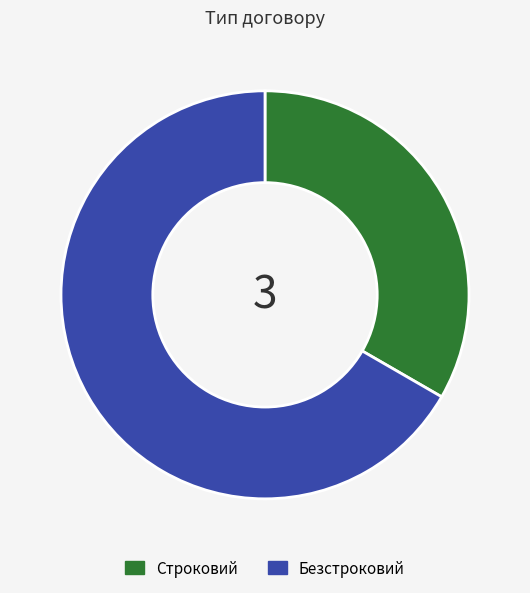

Does any single category account for the majority?

Yes